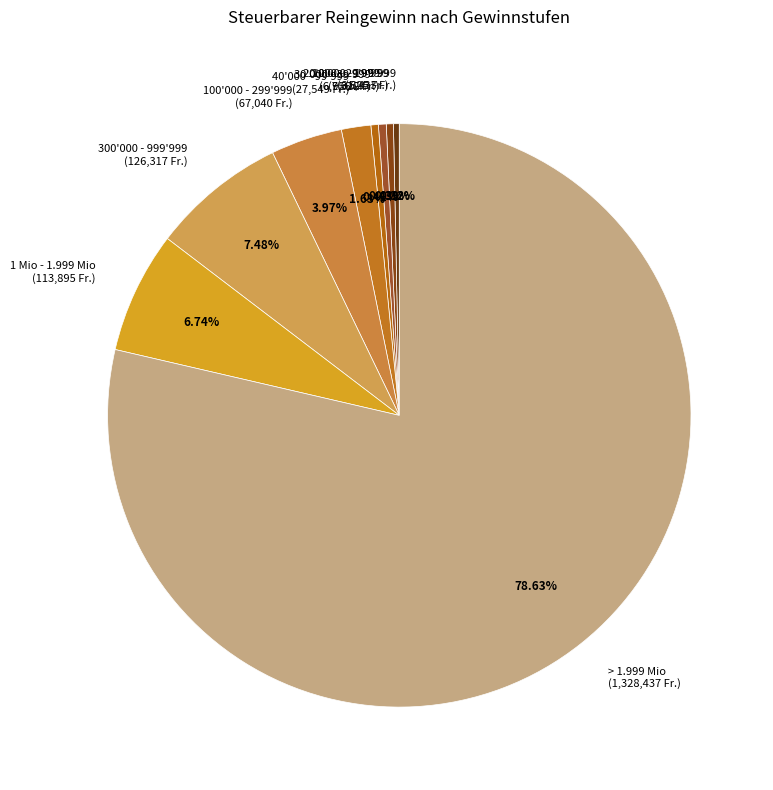

Do 40'000 - 99'999 (27,549 Fr.) and 100'000 - 299'999 (67,040 Fr.) together represent more than half of the pie?

No